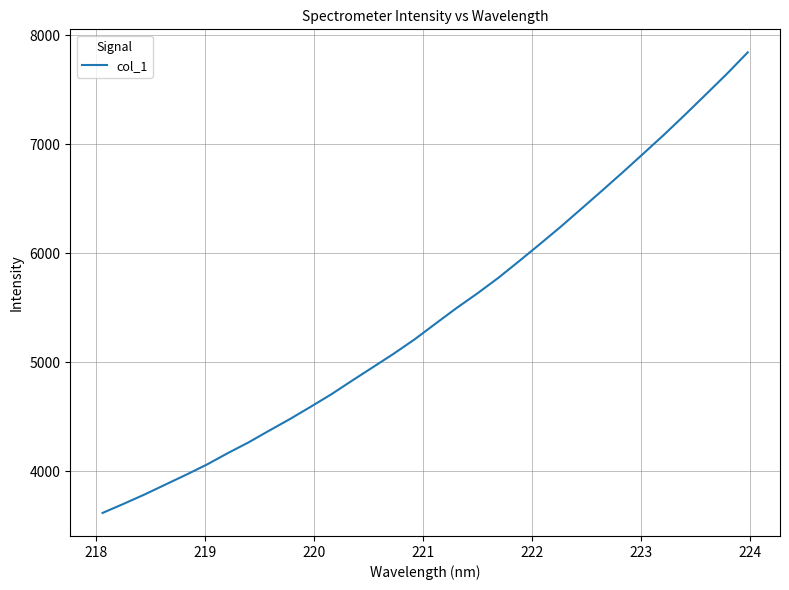

What is the greatest value displayed?

7843.0